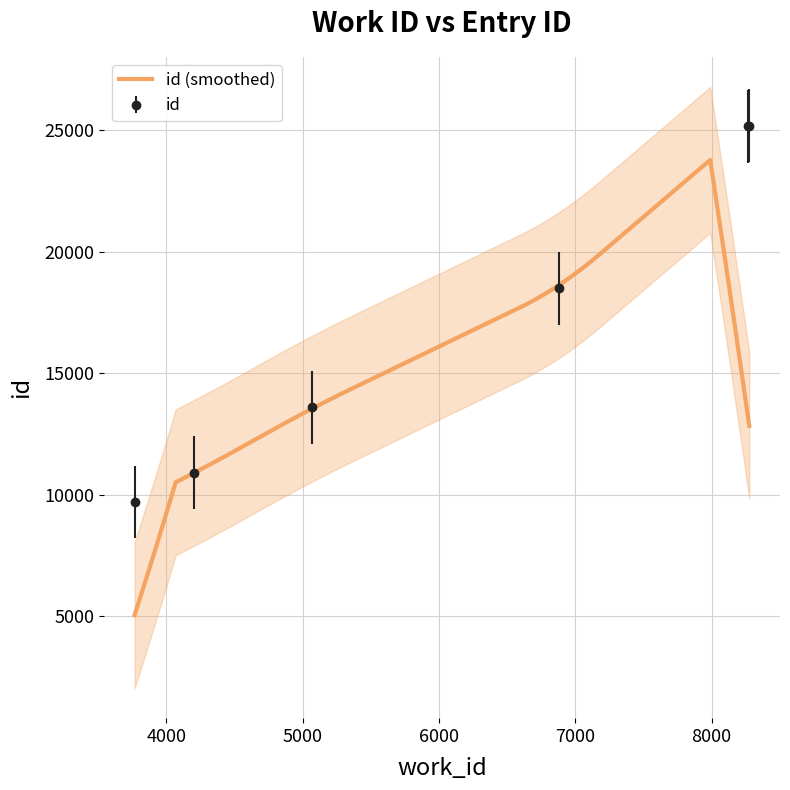

The chart shows a value of 25189 at 8276. True or false?

True